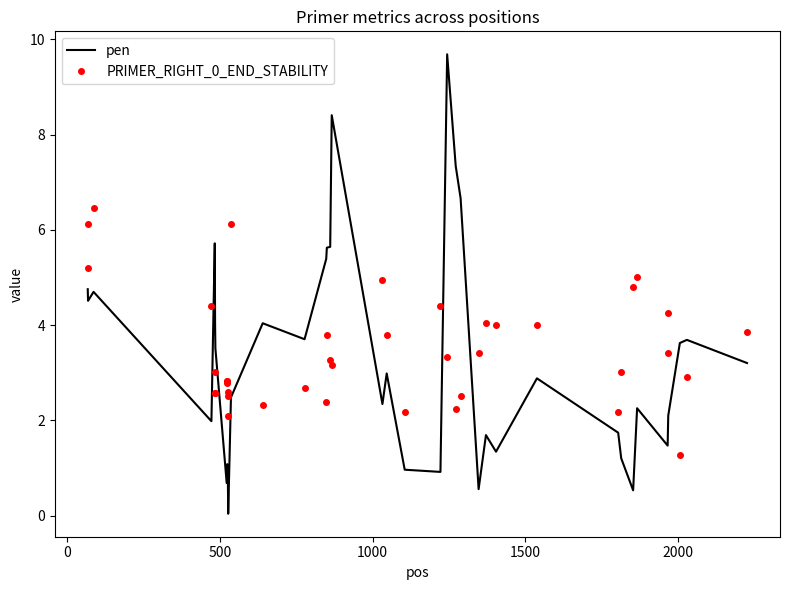

Which series has the largest range (max minus min)?

pen